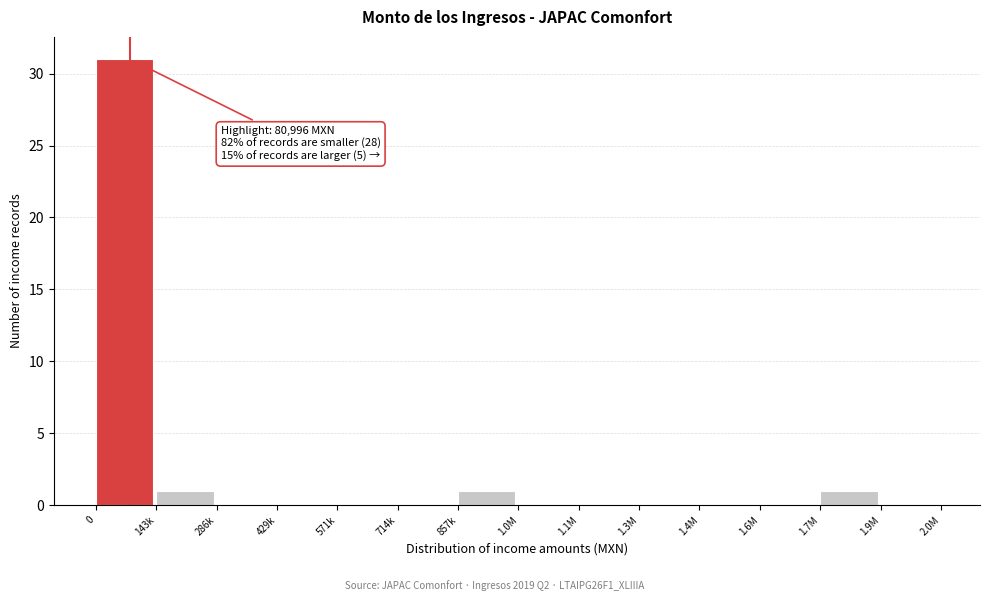

Reading left to right, list all the values displayed in this chart.

0=31	143k=1	286k=0	429k=0	571k=0	714k=0	857k=1	1.0M=0	1.1M=0	1.3M=0	1.4M=0	1.6M=0	1.7M=1	1.9M=0